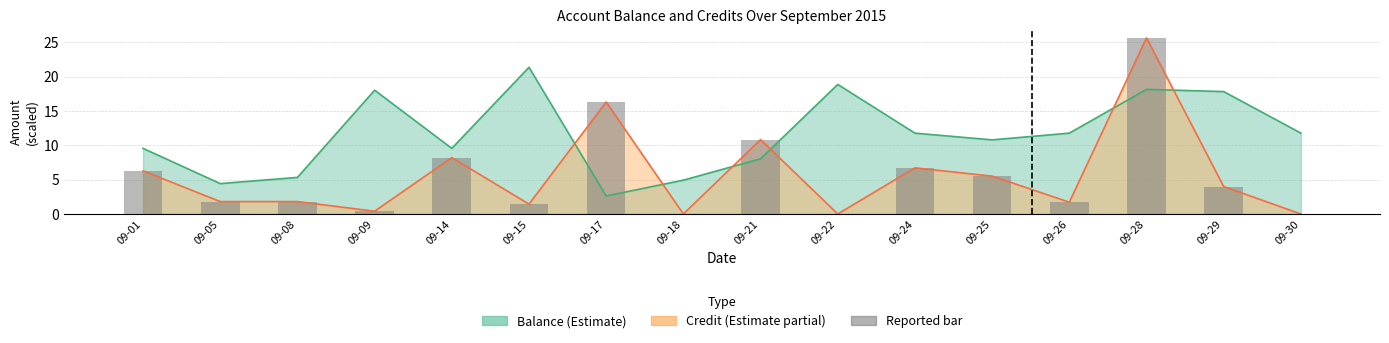

True or false: the data shows 1.4 at 09-15.

True